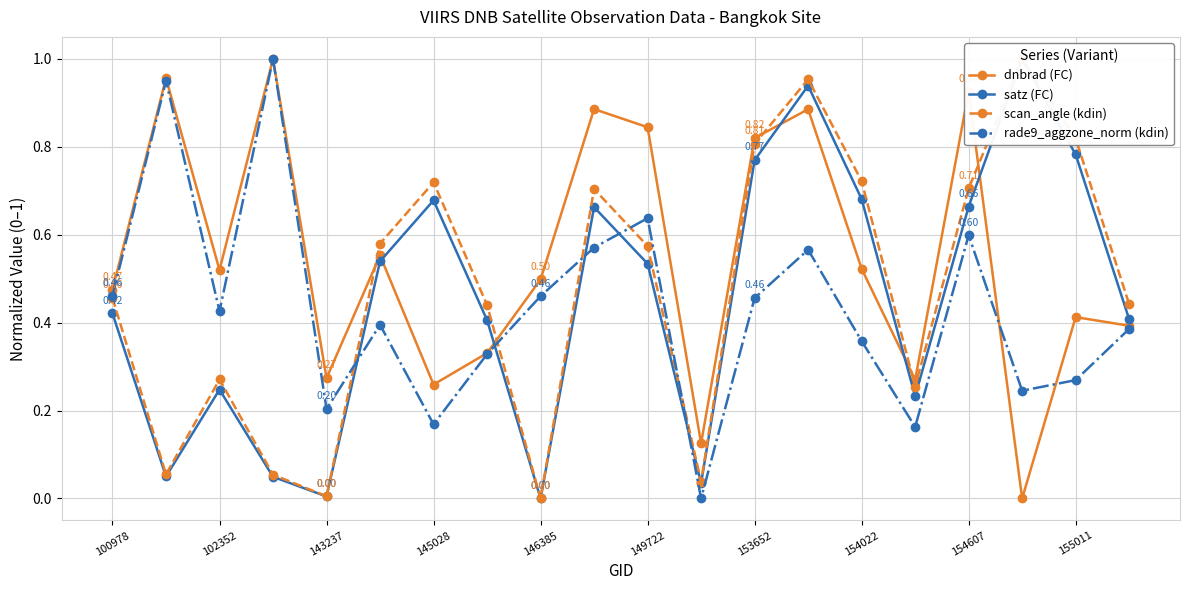

True or false: satz (FC) has more than 2 points higher than both neighbors.

True